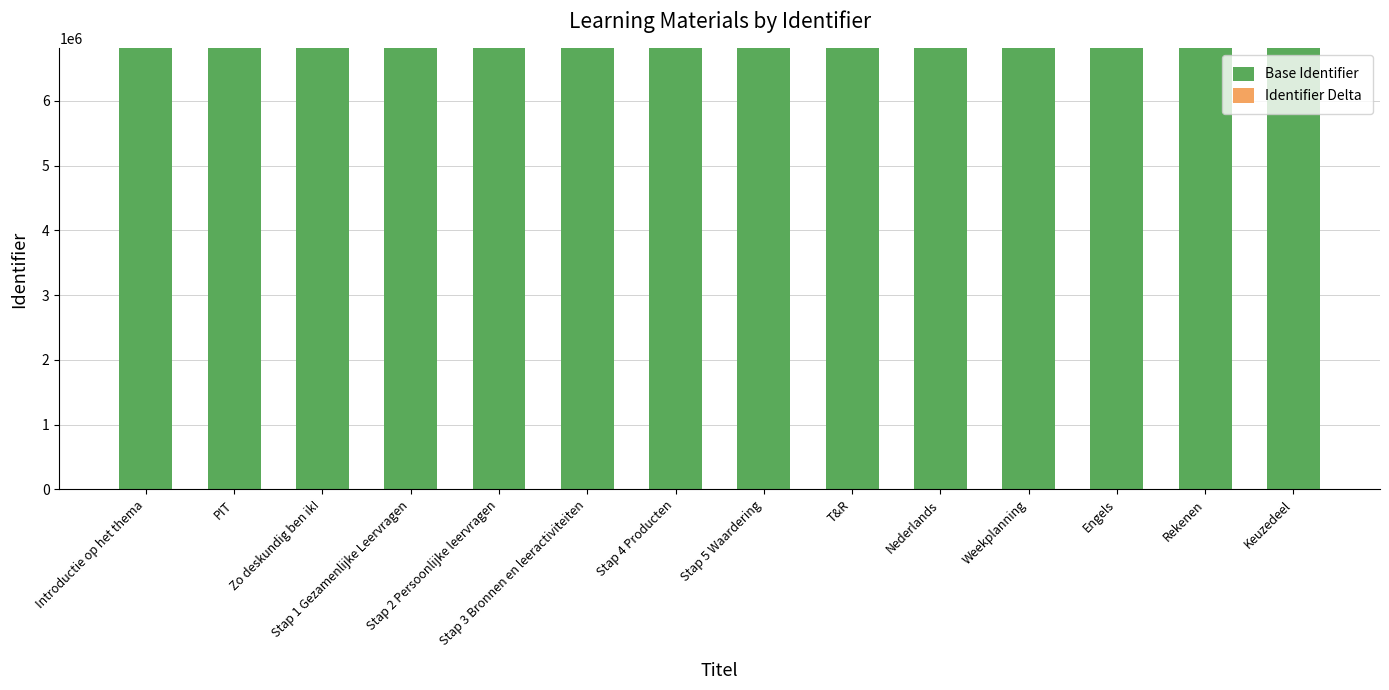

What is the sum of all Base Identifier values?

95349520